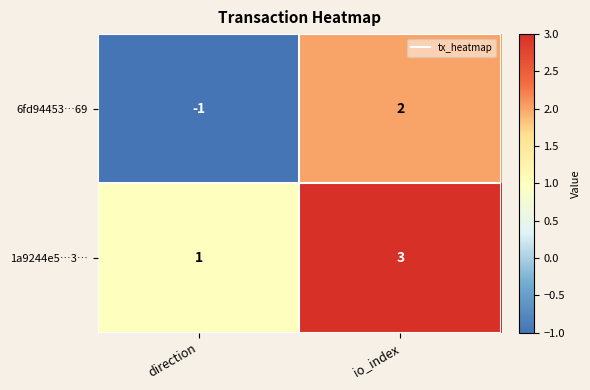

What is the difference between the 6fd94453…69 values at io_index and direction?

3